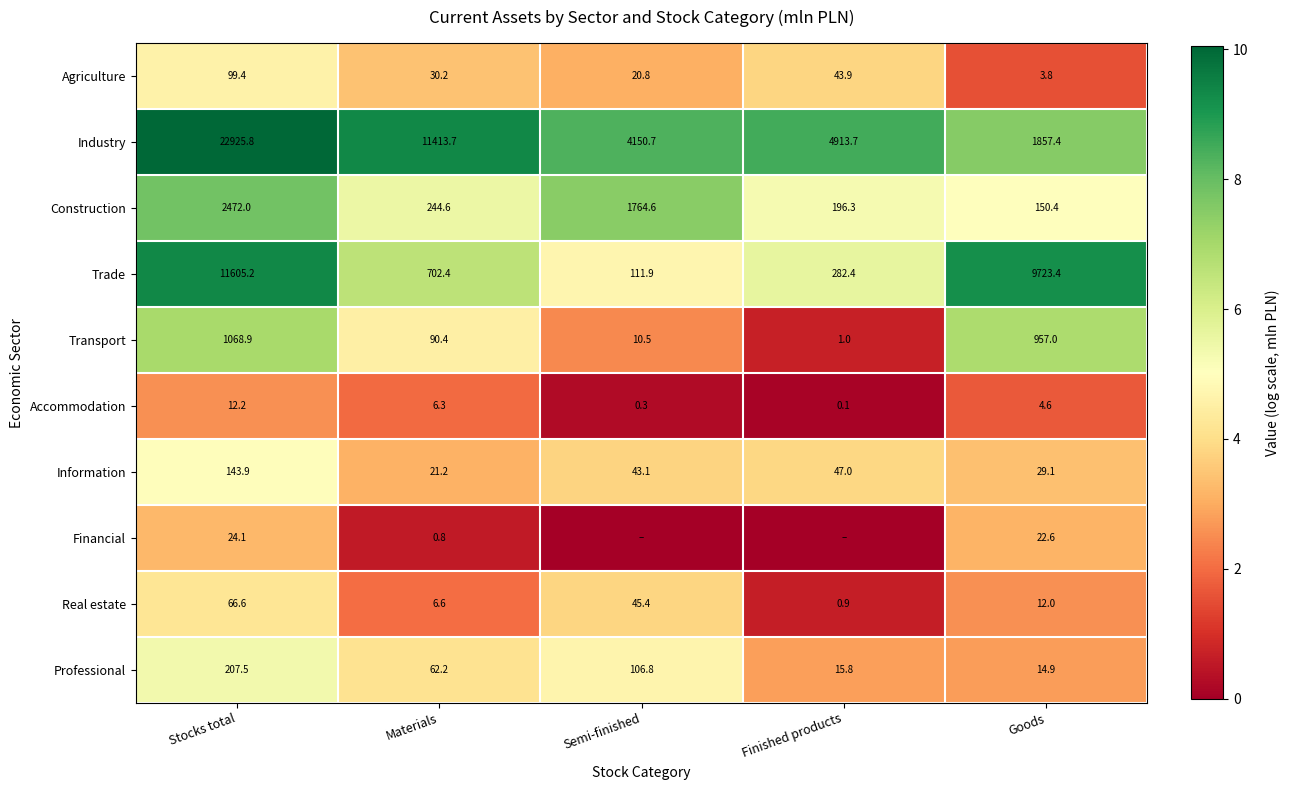

At how many categories does at least one series exceed 0?

5